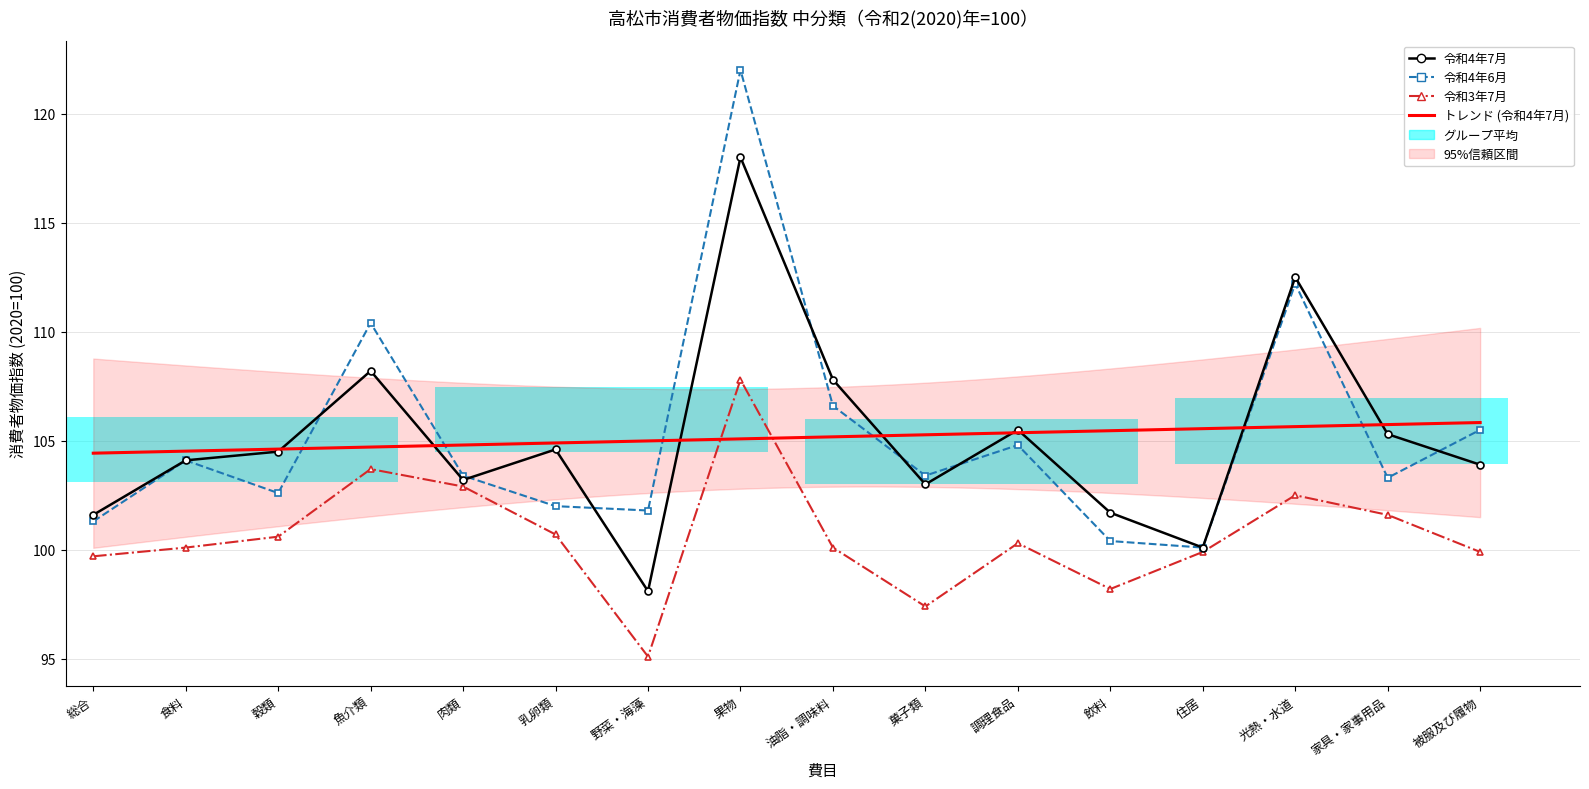

The CPI_Jul2021 series shows 22.4 at 飲料. True or false?

False